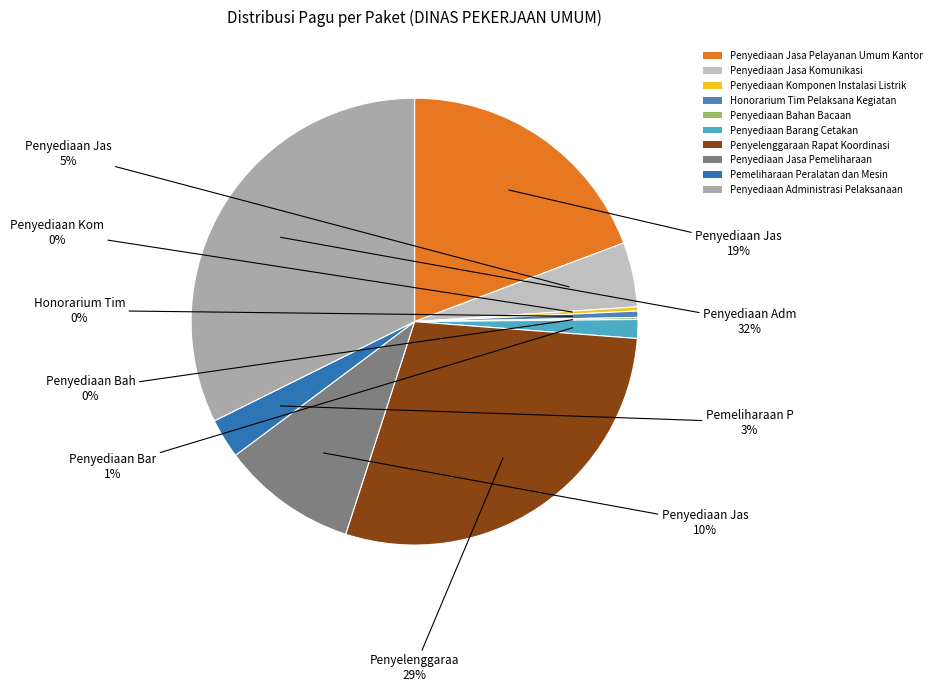

What is the ratio of the value at Penyelenggaraan Rapat Koordinasi to the value at Penyediaan Jasa Pemeliharaan?

2.9